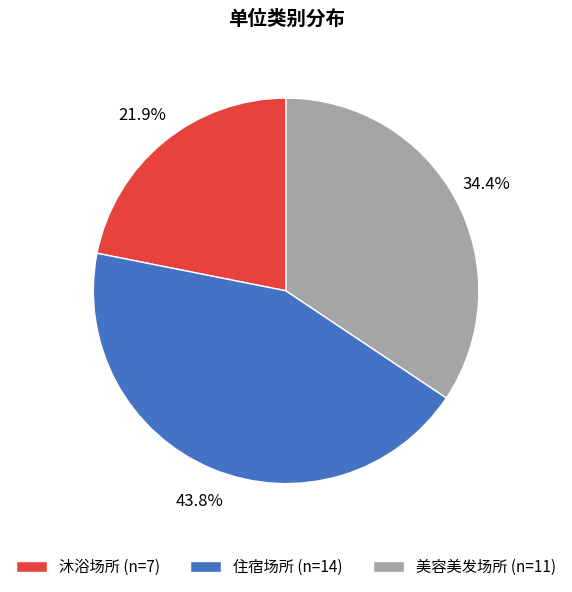

What percentage is the 住宿场所 slice, to the nearest percent?

44%